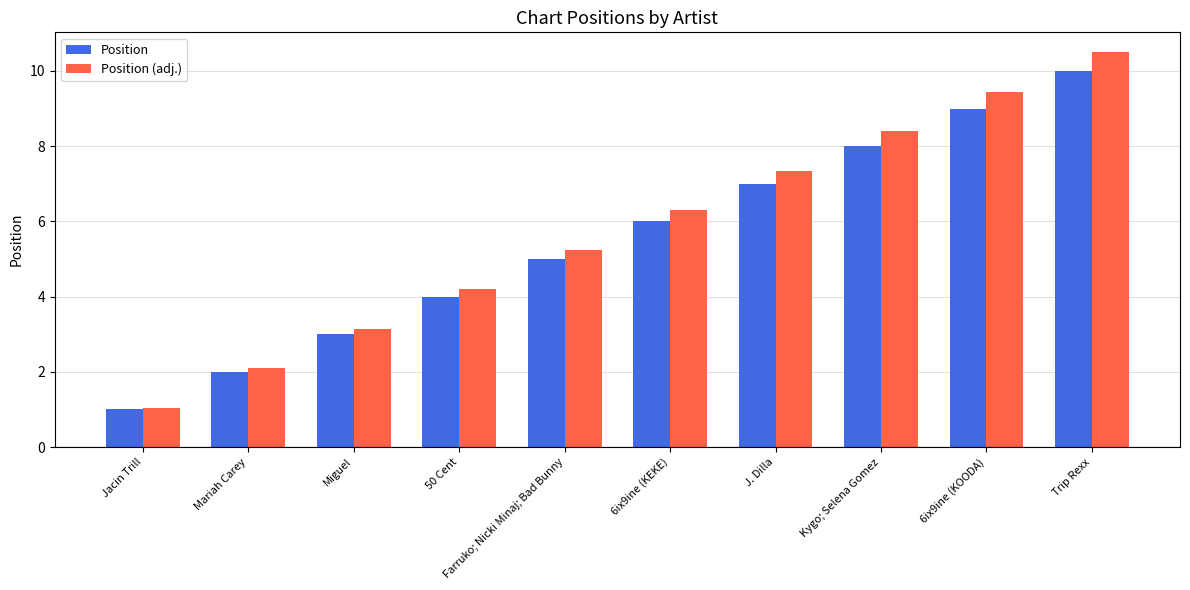

At how many categories does at least one series exceed 5?

6